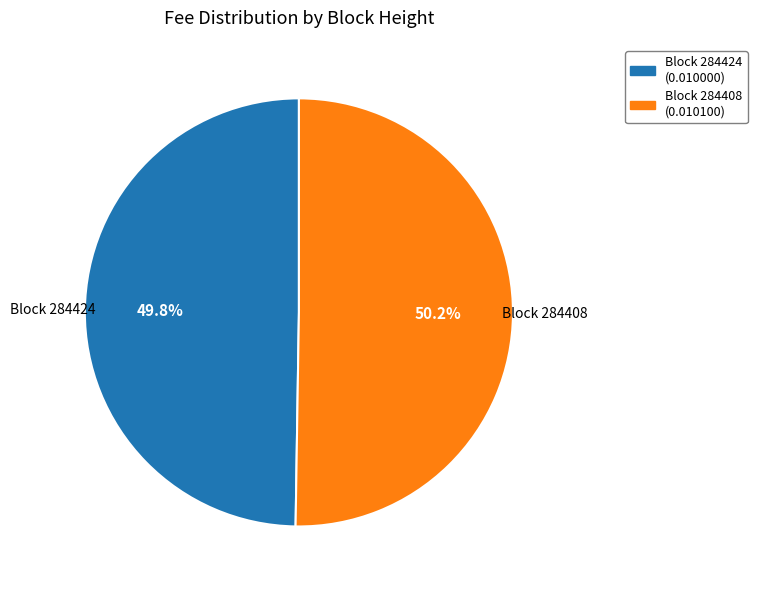

Is there any slice that represents more than half of the pie?

Yes